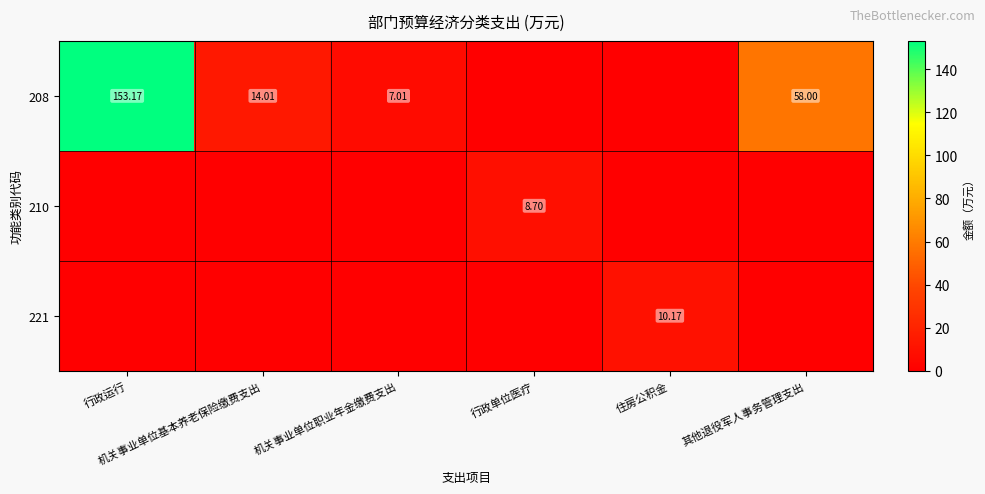

How many values in the 208 series exceed 14?

3